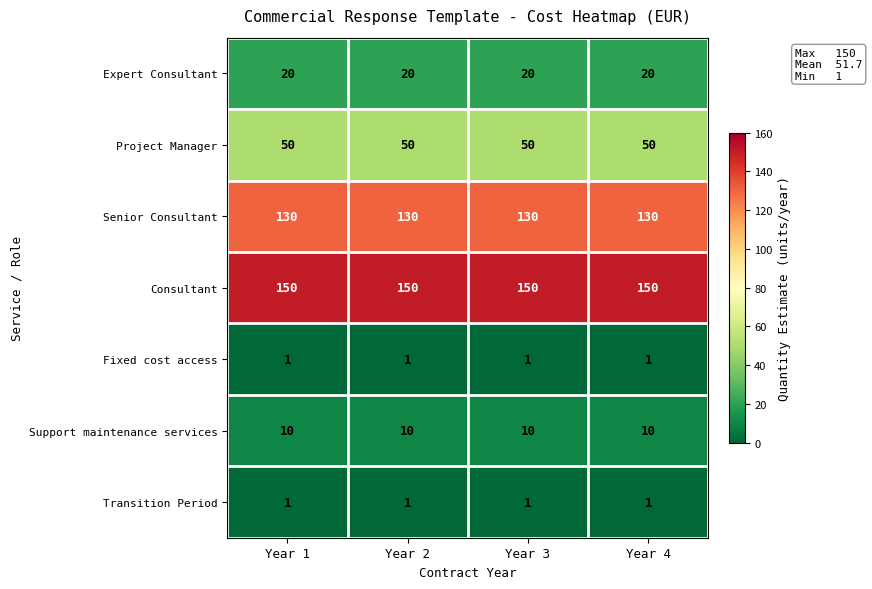

What is the difference between the highest and lowest values at Year 2?

149